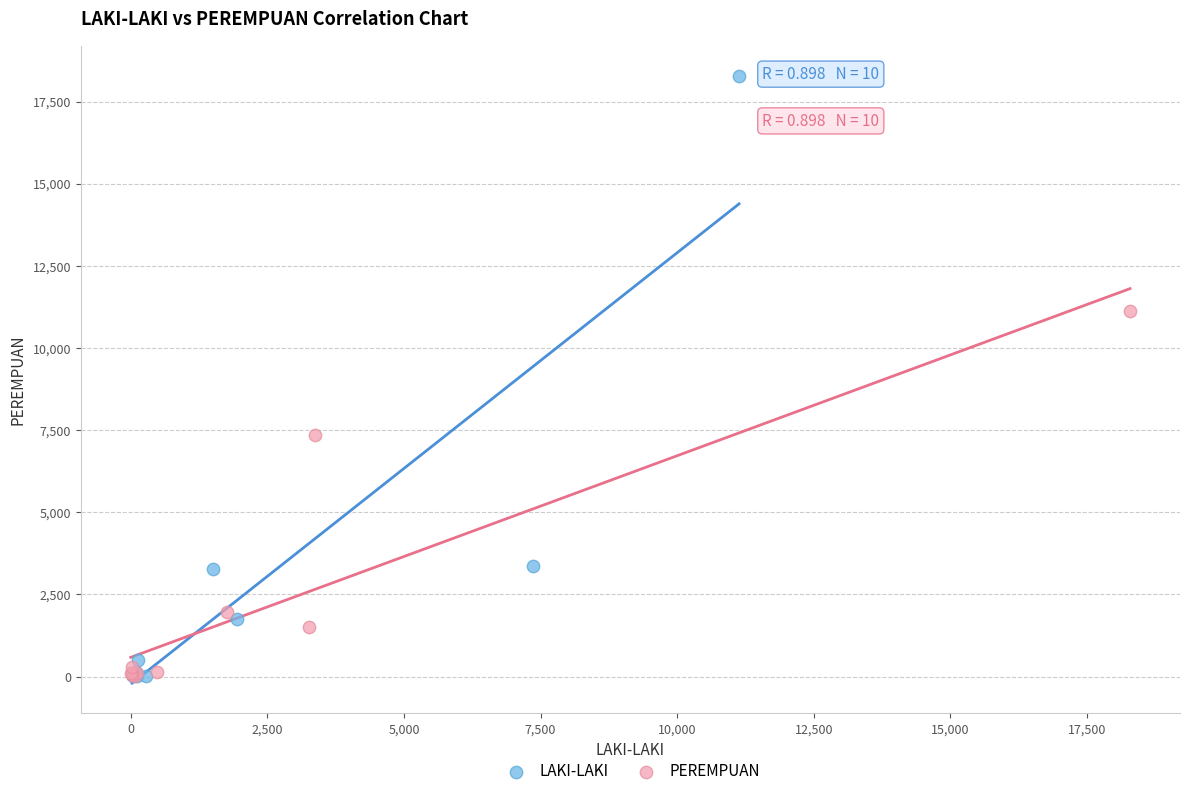

Which series reaches the maximum Y coordinate?

LAKI-LAKI